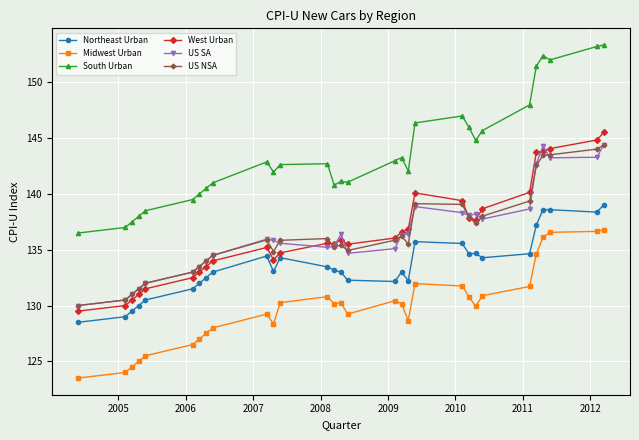

True or false: US NSA and Midwest Urban cross at least once.

False